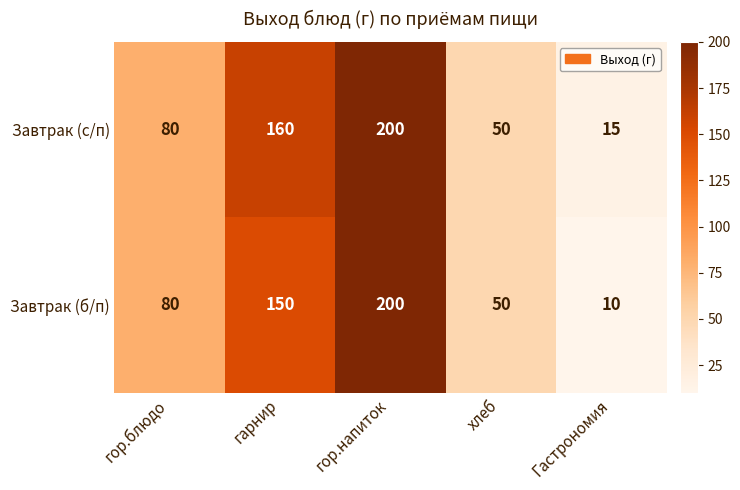

The Завтрак (с/п) series shows 8 at Гастрономия. True or false?

False